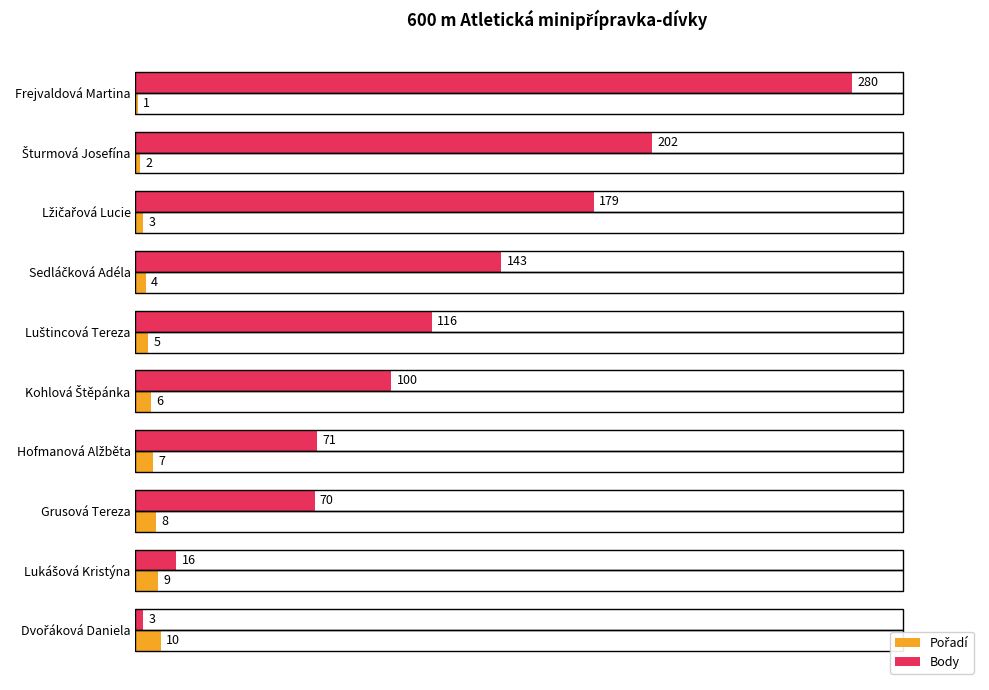

Which series has the largest total across all categories?

Body